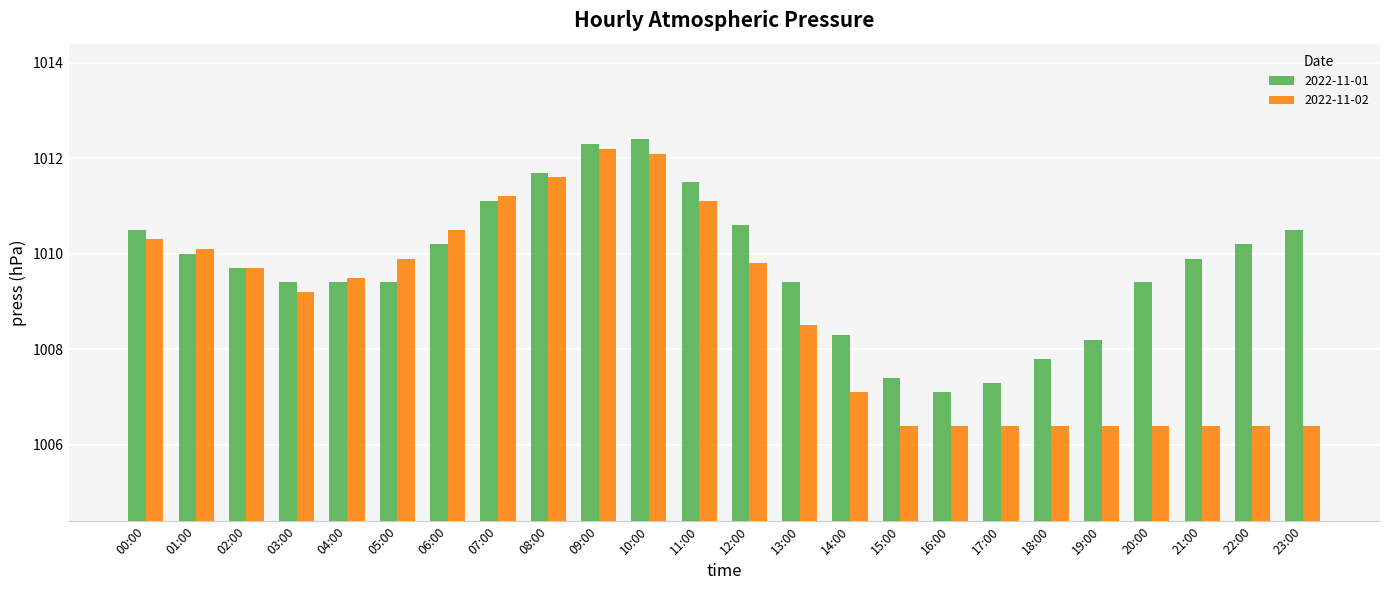

What value does the 2022-11-02 series have at 03:00?

1009.2